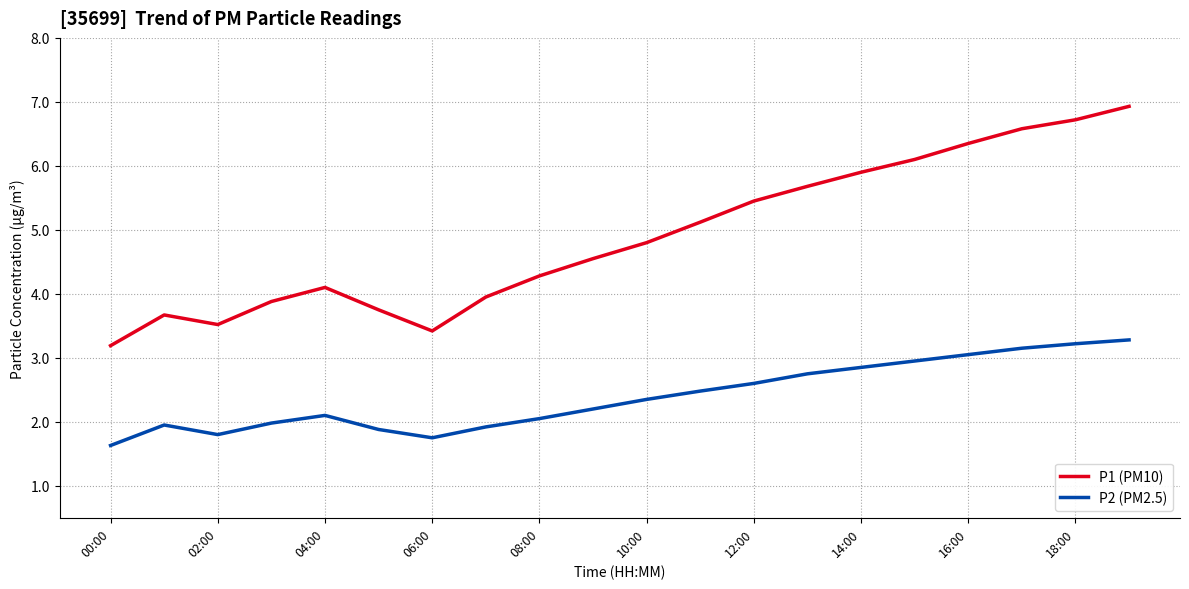

Which series has the largest range (max minus min)?

P1 (PM10)